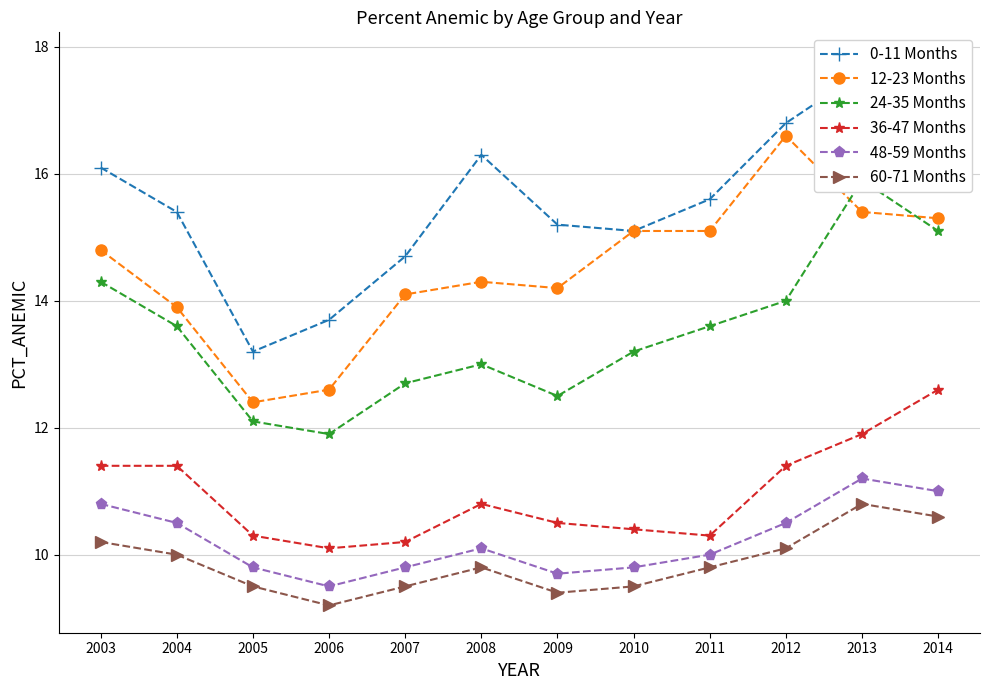

Reading left to right, what are all the values shown in this chart?

0-11 Months: 16.1	15.4	13.2	13.7	14.7	16.3	15.2	15.1	15.6	16.8	17.6	17.8
12-23 Months: 14.8	13.9	12.4	12.6	14.1	14.3	14.2	15.1	15.1	16.6	15.4	15.3
24-35 Months: 14.3	13.6	12.1	11.9	12.7	13.0	12.5	13.2	13.6	14.0	15.9	15.1
36-47 Months: 11.4	11.4	10.3	10.1	10.2	10.8	10.5	10.4	10.3	11.4	11.9	12.6
48-59 Months: 10.8	10.5	9.8	9.5	9.8	10.1	9.7	9.8	10.0	10.5	11.2	11.0
60-71 Months: 10.2	10.0	9.5	9.2	9.5	9.8	9.4	9.5	9.8	10.1	10.8	10.6